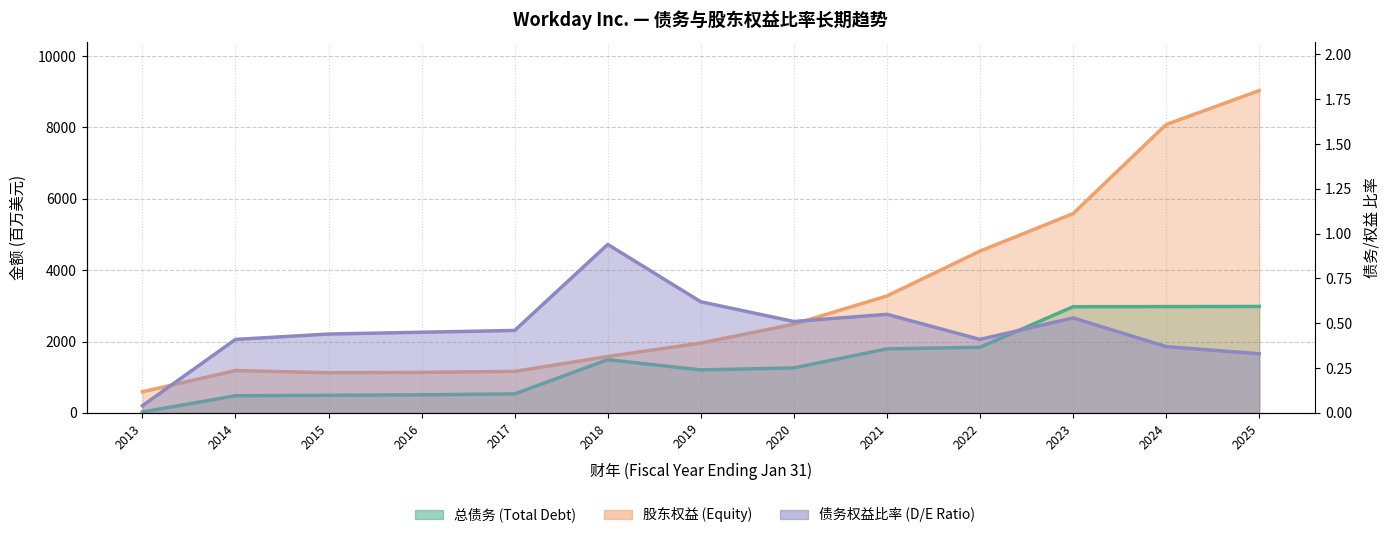

The 债务权益比率 (D/E Ratio) series shows 0.1 at 2014. True or false?

False